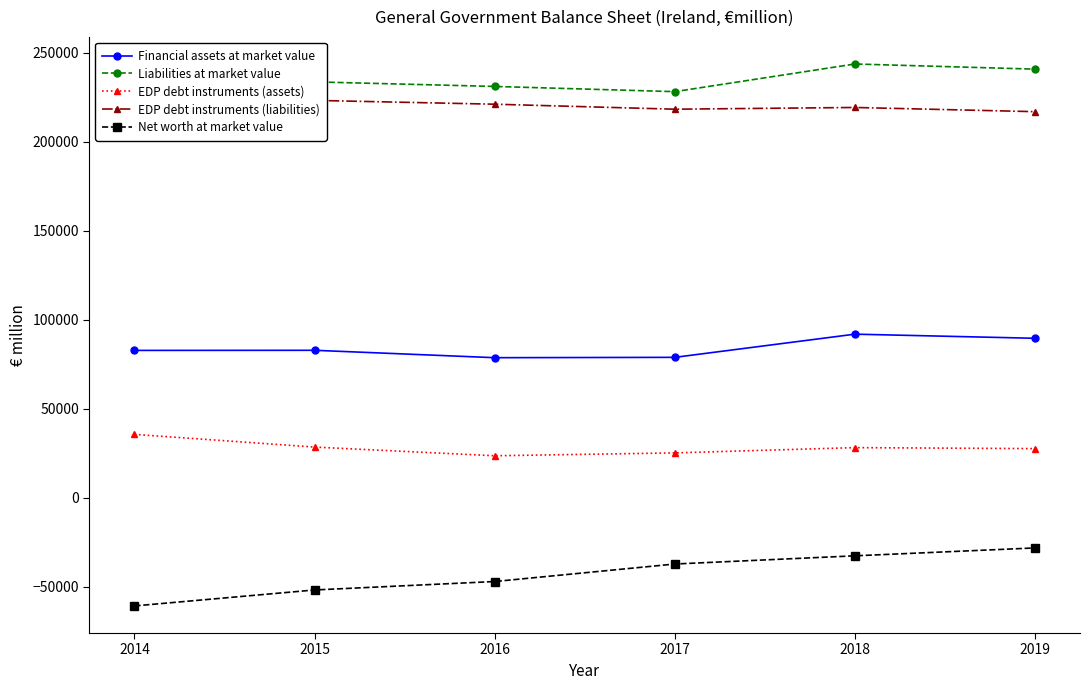

What is the minimum value shown in the chart?

-60668